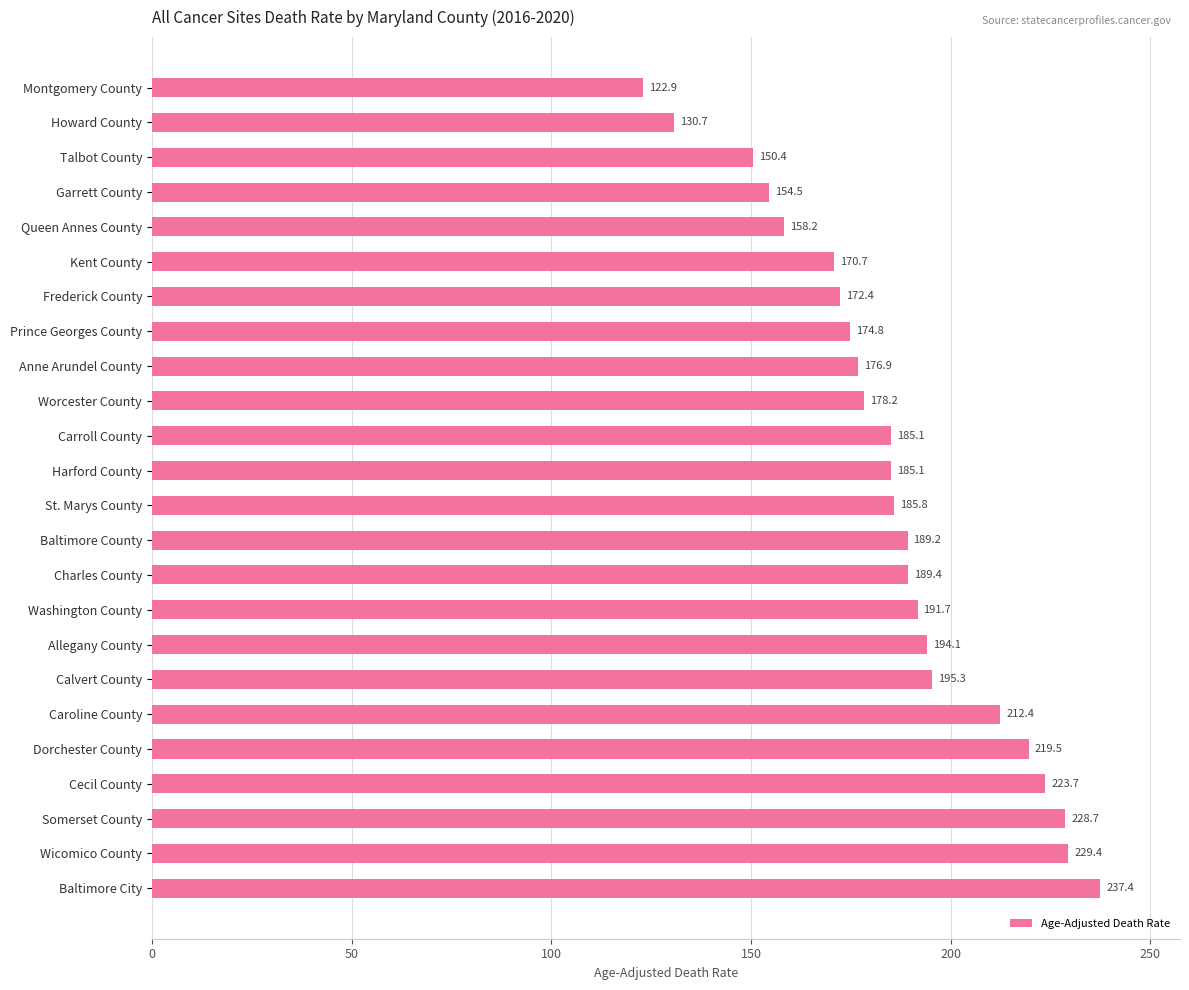

At which label is the value closest to 180?

Worcester County